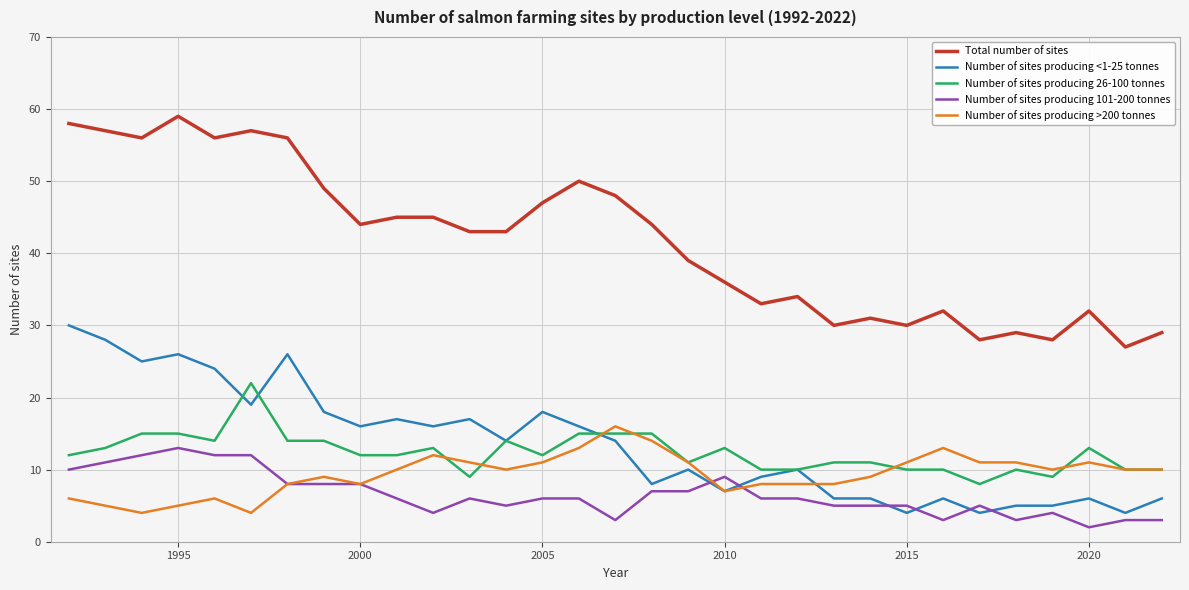

Rank the series by their maximum value, from highest to lowest.

Total number of sites, Number of sites producing <1-25 tonnes, Number of sites producing 26-100 tonnes, Number of sites producing >200 tonnes, Number of sites producing 101-200 tonnes